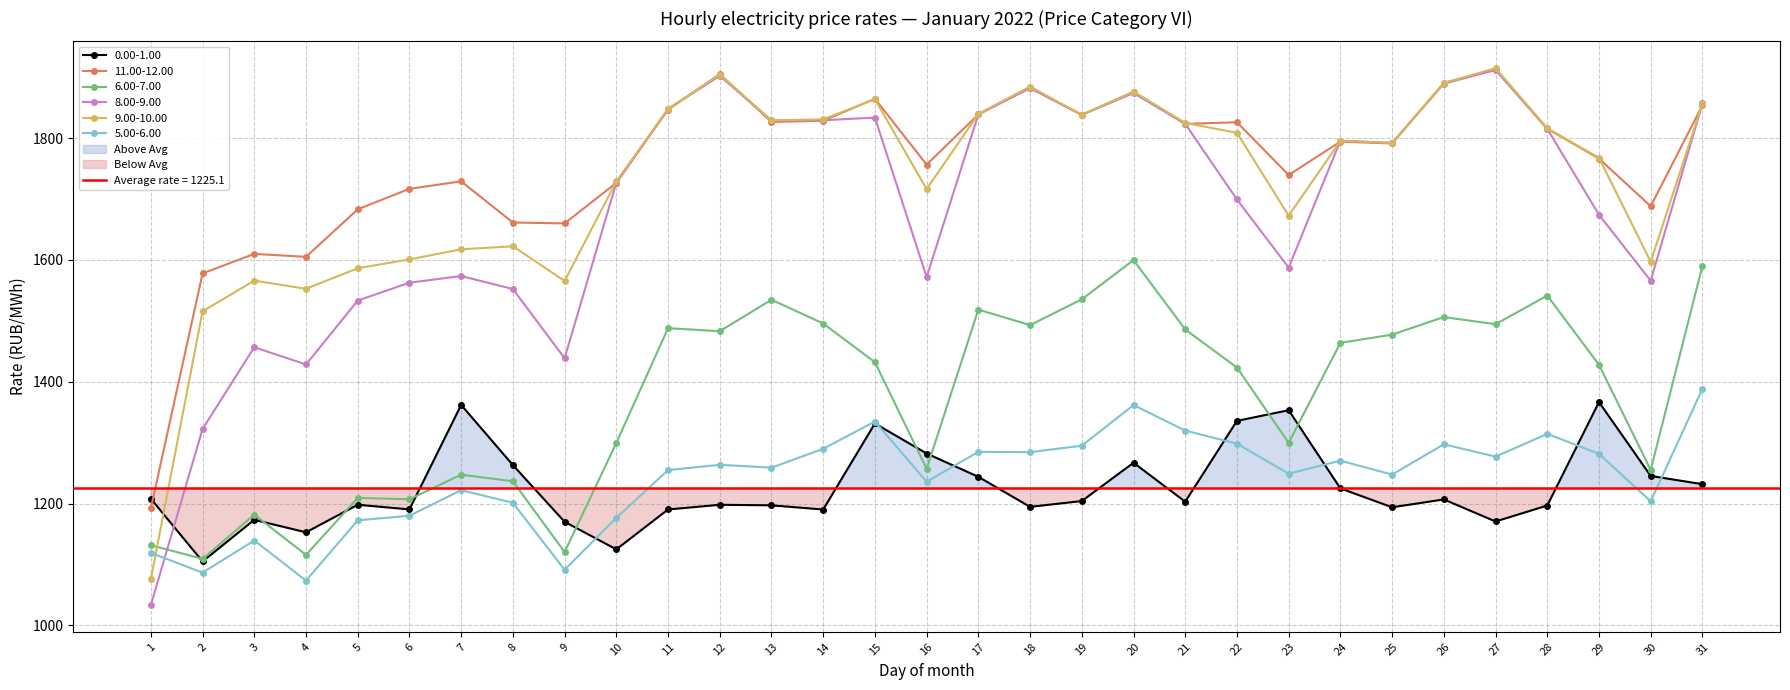

In 6.00-7.00, how many points are higher than both neighbors (excluding endpoints)?

9